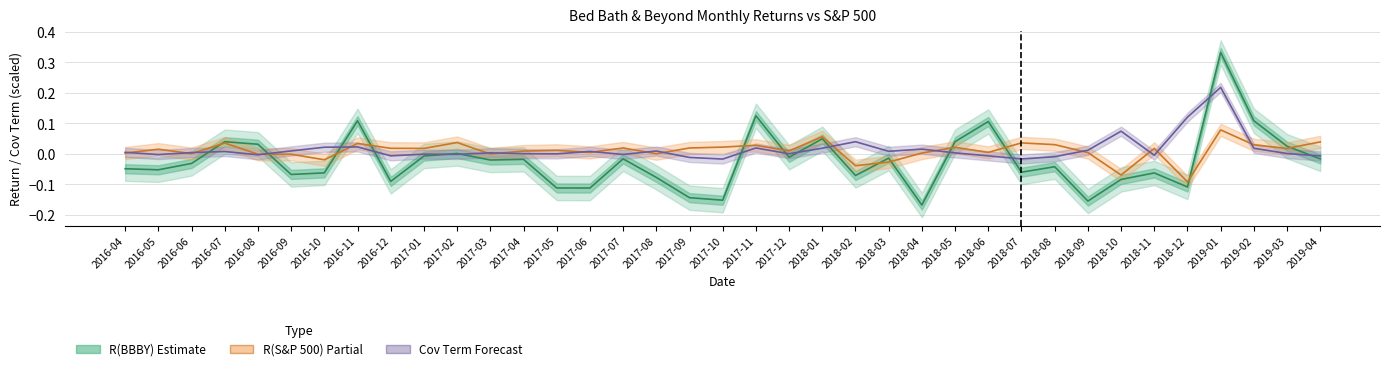

Where is R(S&P 500) nearest to the value 0?

2017-03